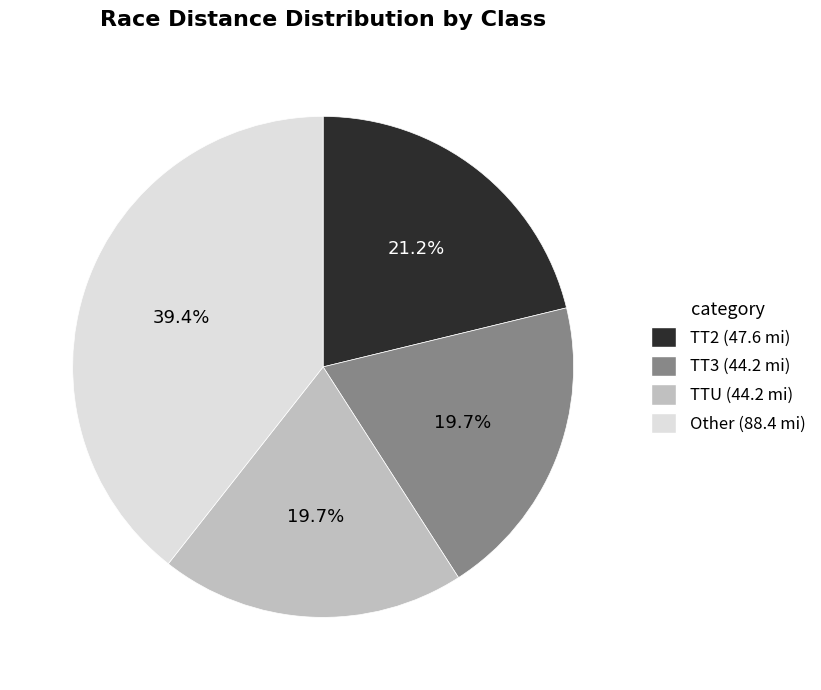

Does any single category account for the majority?

No